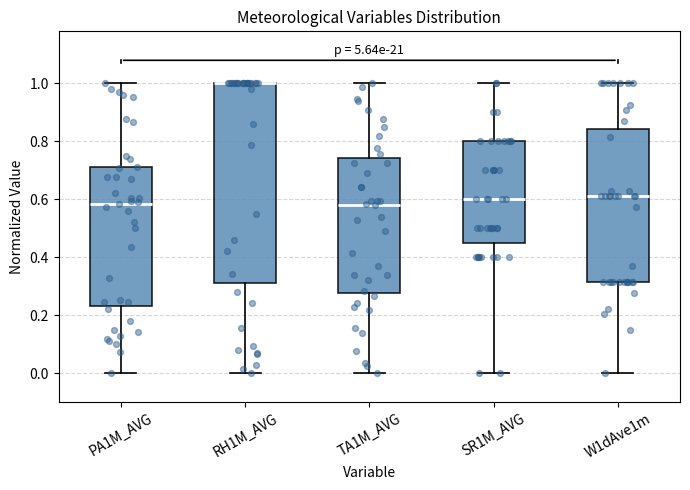

Comparing the boxes themselves (not the whiskers), which one is the tallest?

RH1M_AVG